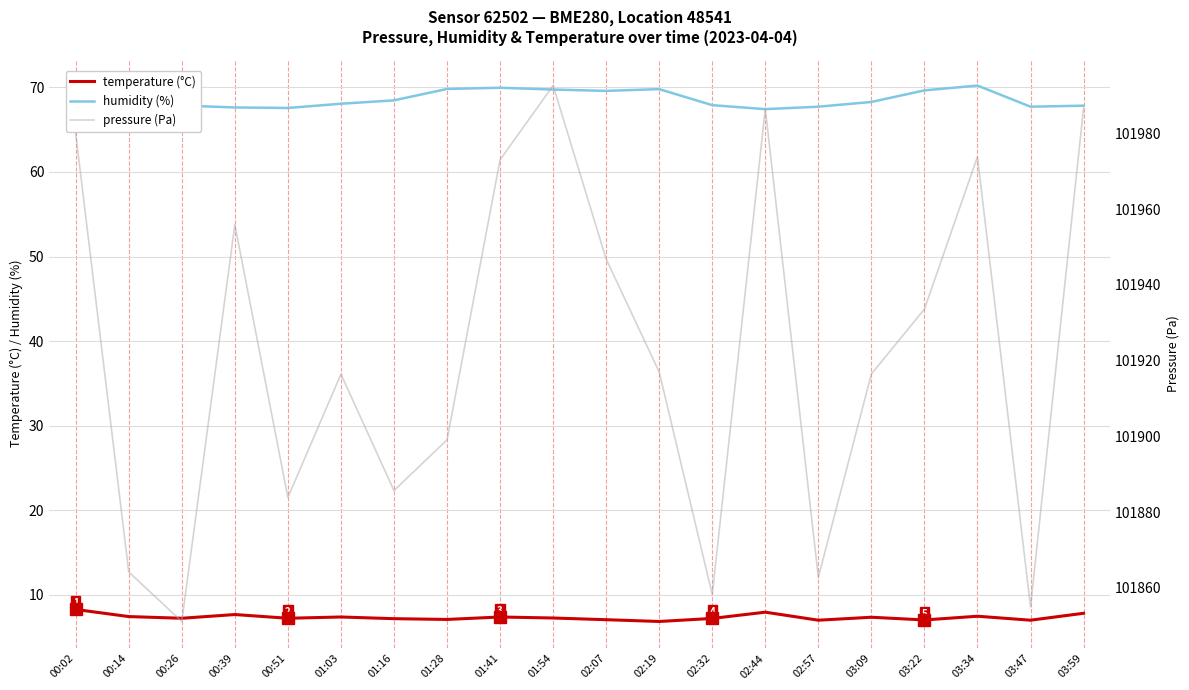

Is it true that humidity equals 124.0 at 03:22?

False